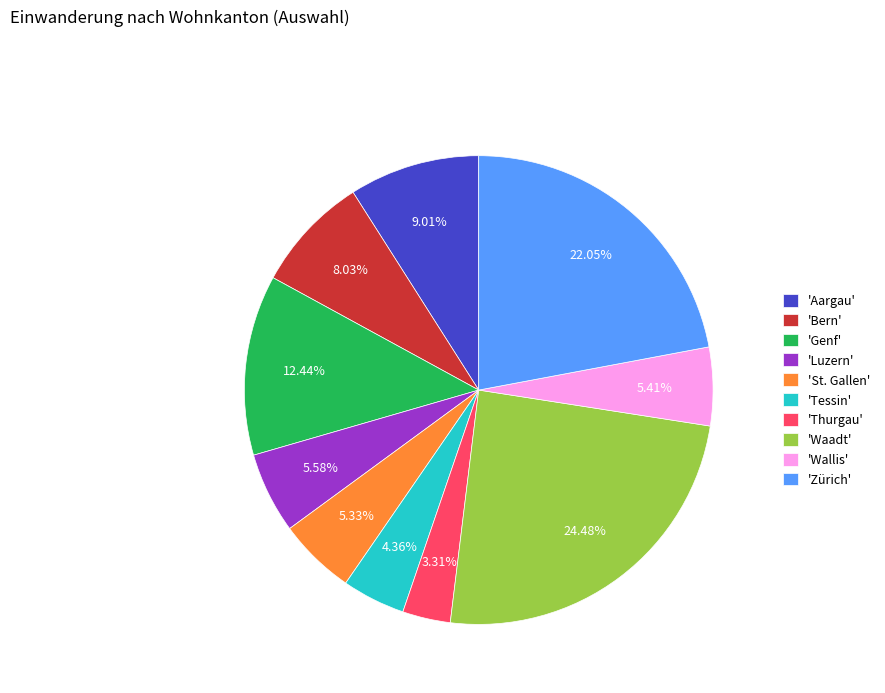

Is there a majority slice in this chart?

No